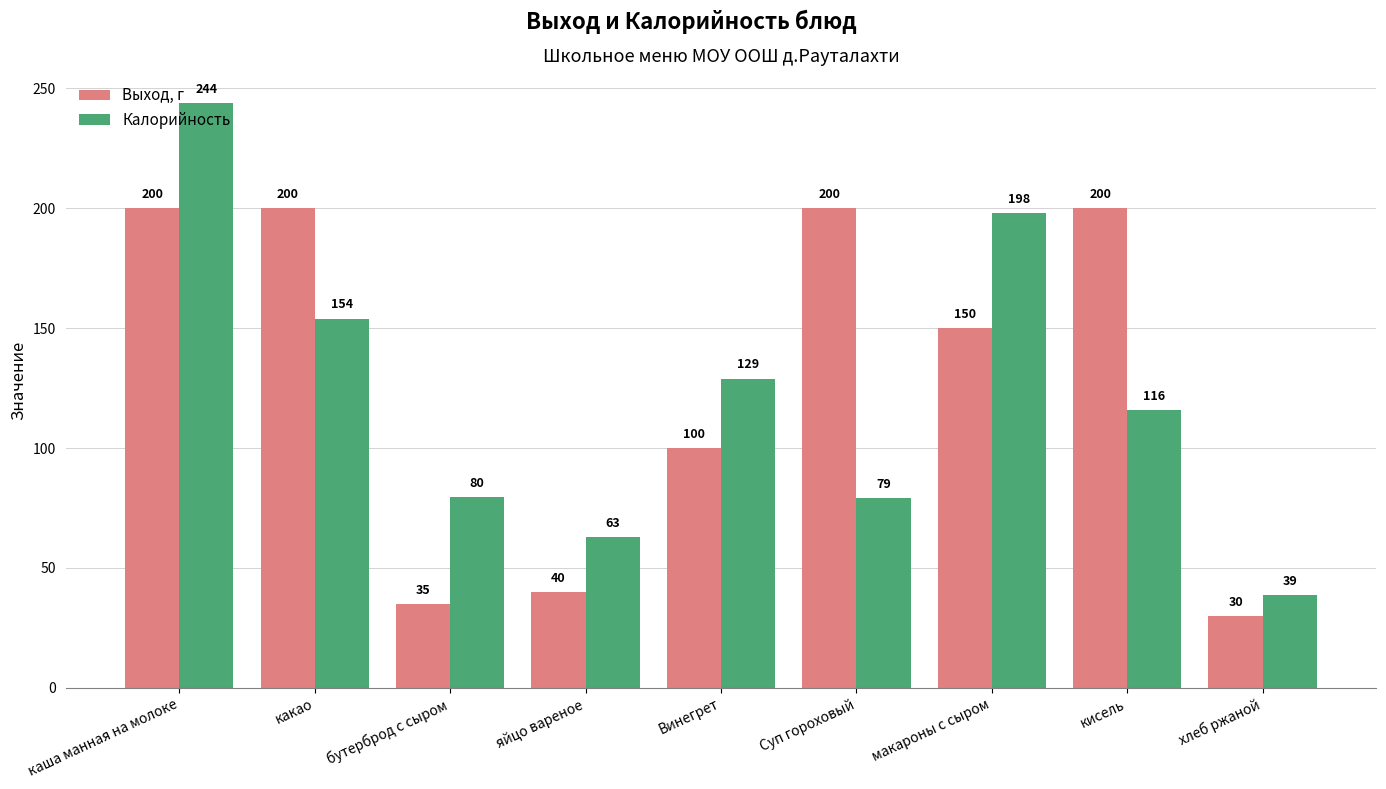

How many bars are there in total?

18